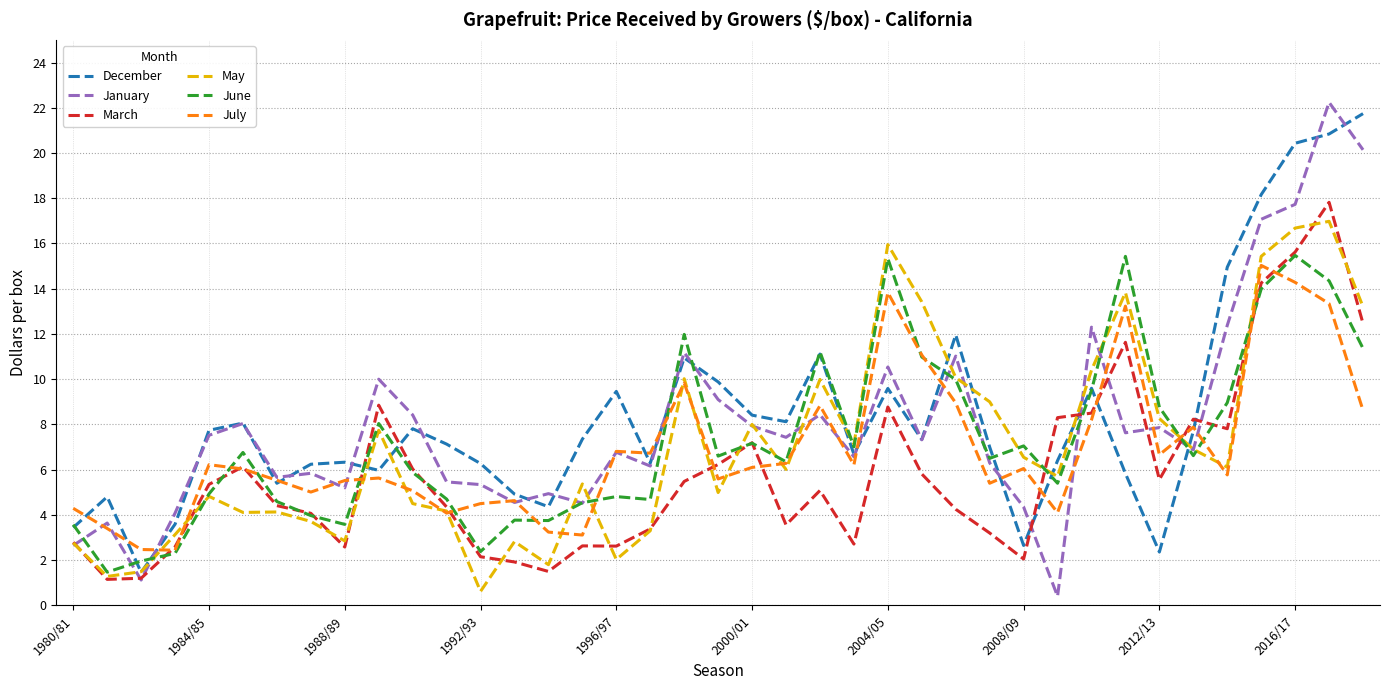

What is the maximum value for June?

15.5